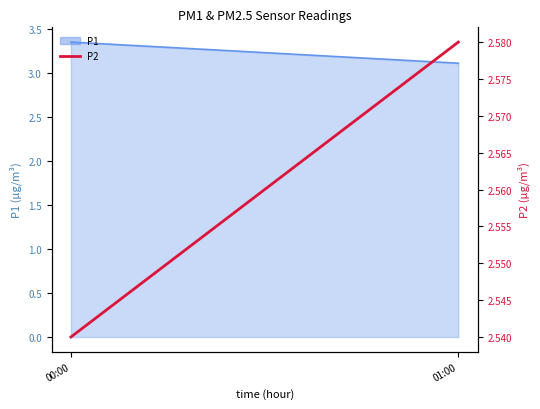

Reading left to right, what are all the values shown in this chart?

00:00=2.5	01:00=2.6